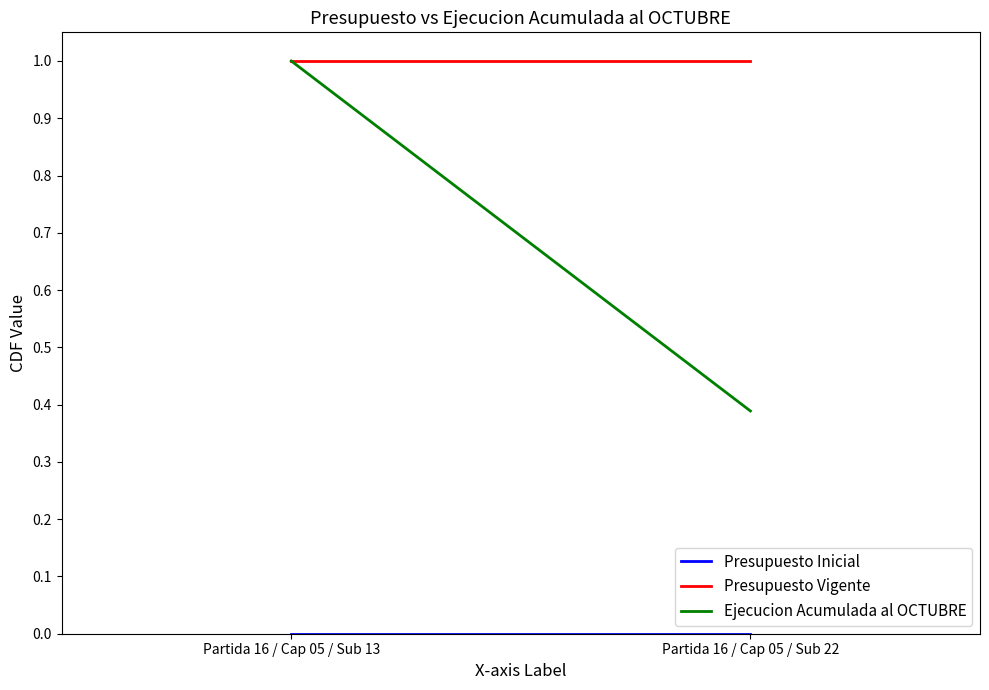

Which series has the largest total across all categories?

Presupuesto Vigente